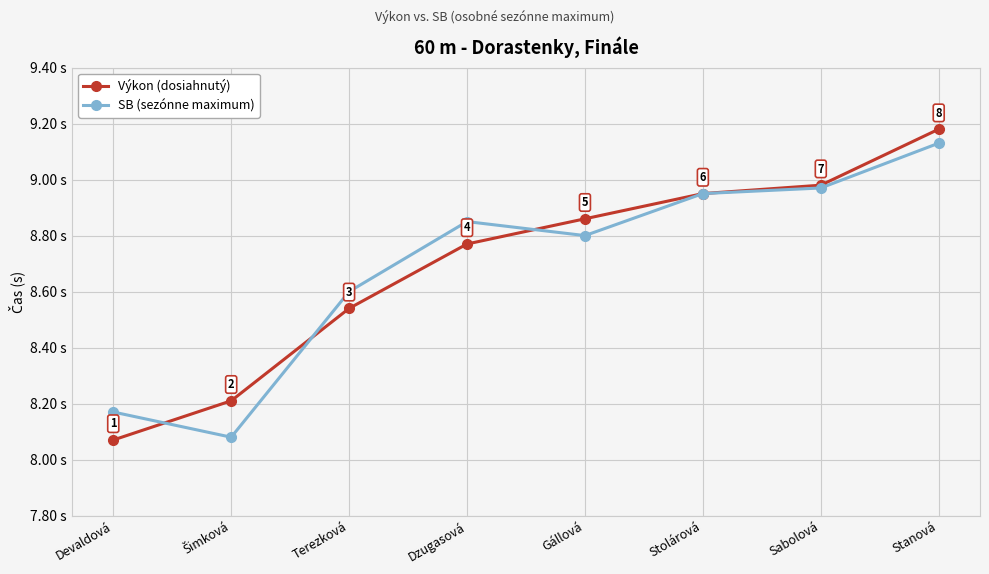

True or false: Výkon (dosiahnutý) has more than 1 points higher than both neighbors.

False